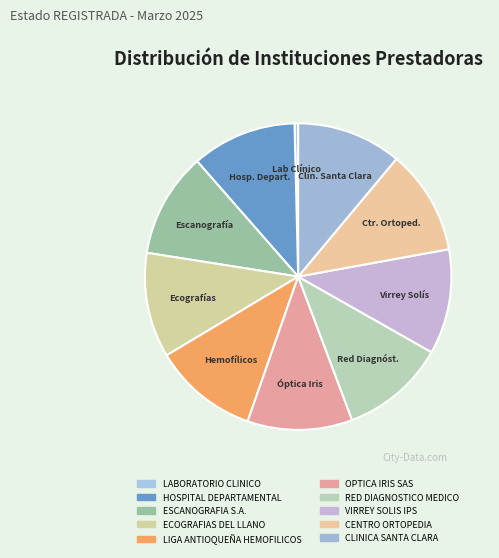

Is there a majority slice in this chart?

No